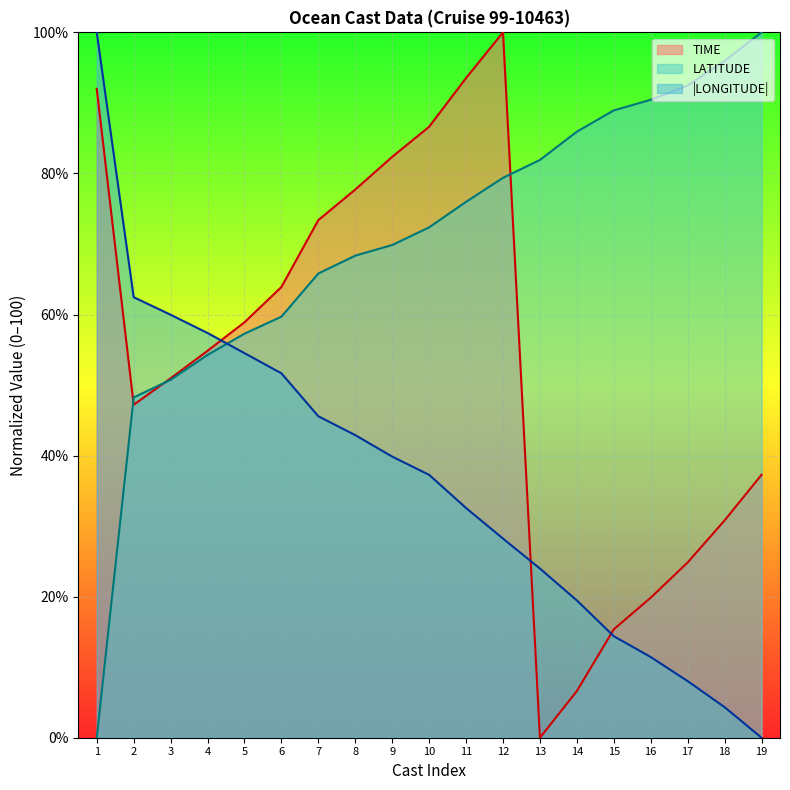

The value of LATITUDE at 8 is 89.3. True or false?

False